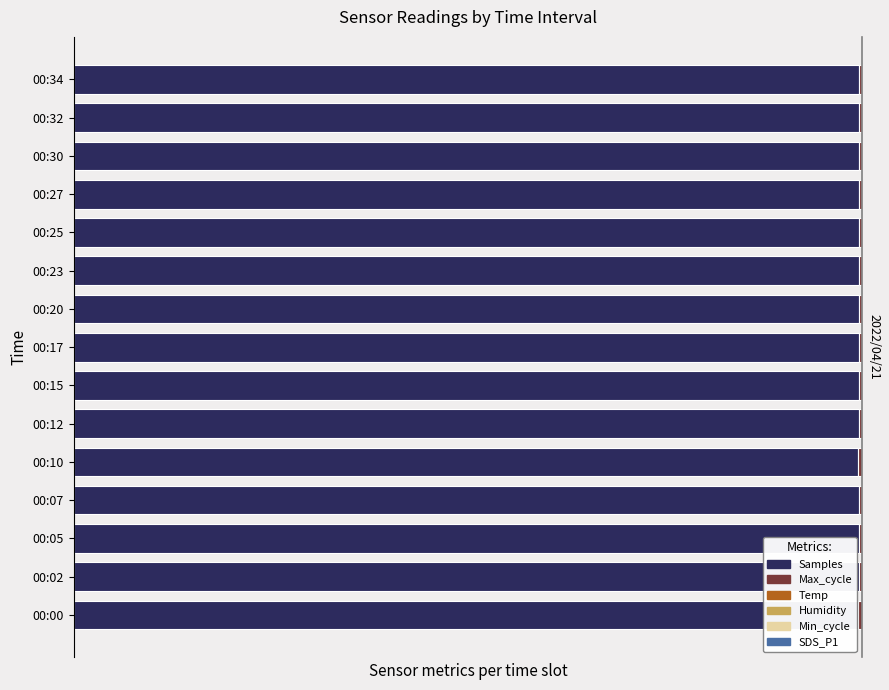

Between 00:12 and 00:00, which is larger?

00:12